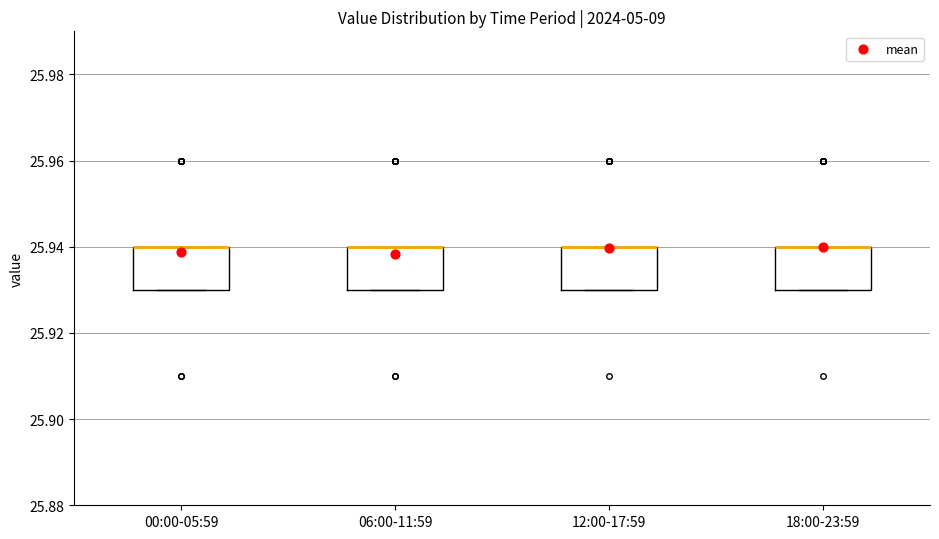

Reading left to right, transcribe this box plot: for each box, give where its median line is, the range the box spans, and where its two whiskers end, as read against the y-axis. The values are not printed on the chart, so give them approximately, as read against the axis.

00:00-05:59: median 25.94 (drawn on the box's upper edge), box 25.93 to 25.94, whiskers 25.93 to 25.94
06:00-11:59: median 25.94 (drawn on the box's upper edge), box 25.93 to 25.94, whiskers 25.93 to 25.94
12:00-17:59: median 25.94 (drawn on the box's upper edge), box 25.93 to 25.94, whiskers 25.93 to 25.94
18:00-23:59: median 25.94 (drawn on the box's upper edge), box 25.93 to 25.94, whiskers 25.93 to 25.94